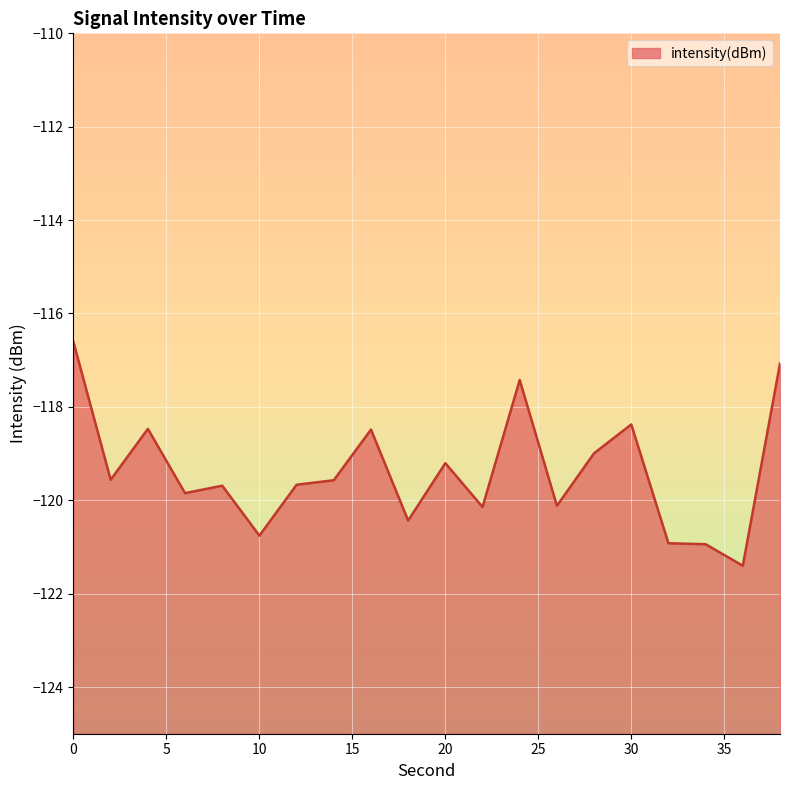

At which label is the value closest to -119?

28